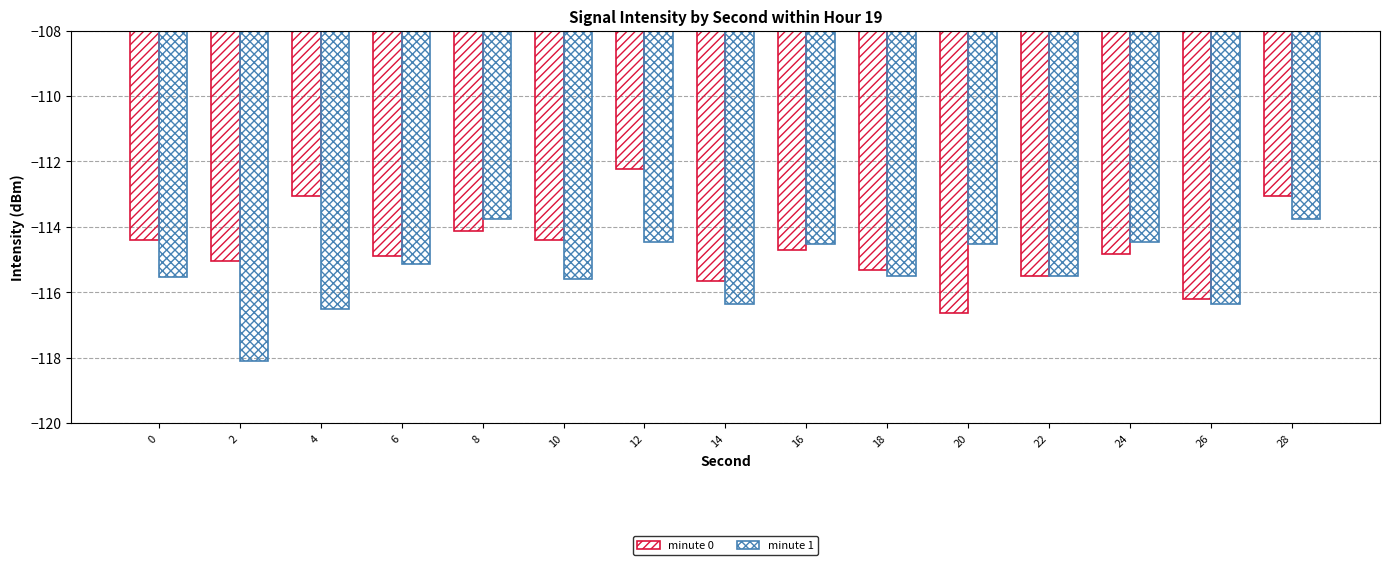

How many distinct data groups are displayed?

2